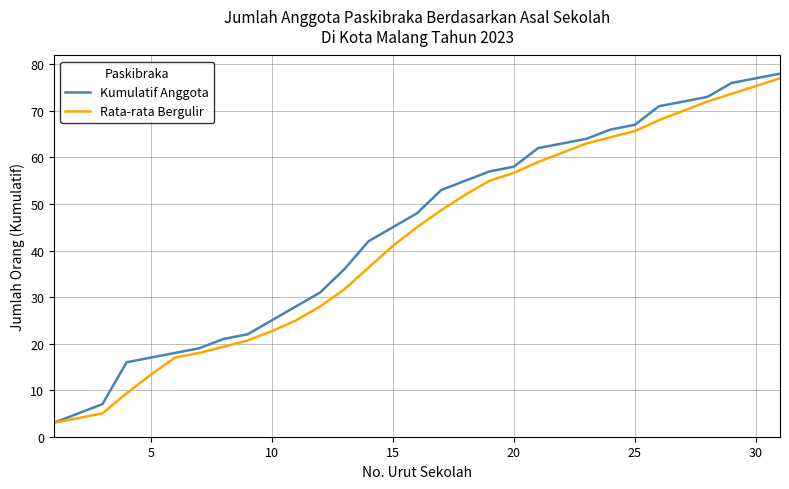

How many lines are shown in the chart?

2